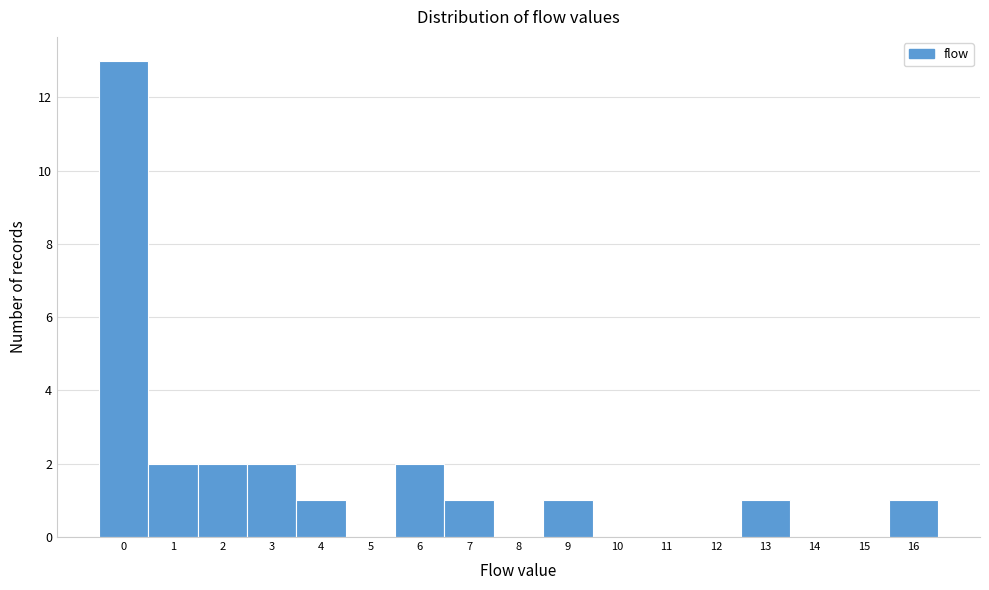

Over which range of the x-axis is the bar tallest?

-0.5 to 0.5